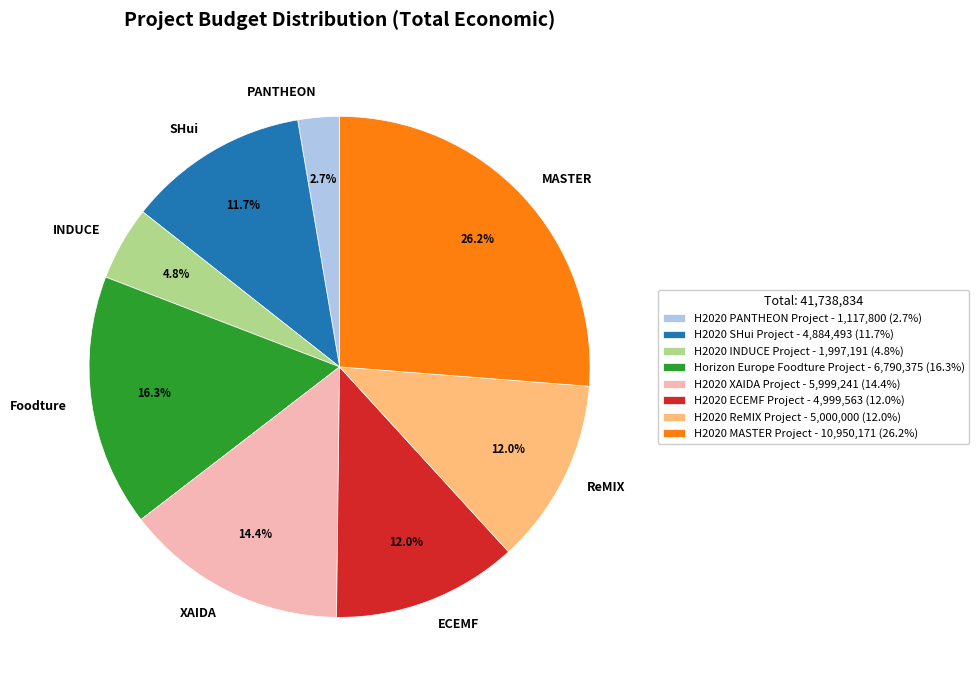

Is there a majority slice in this chart?

No